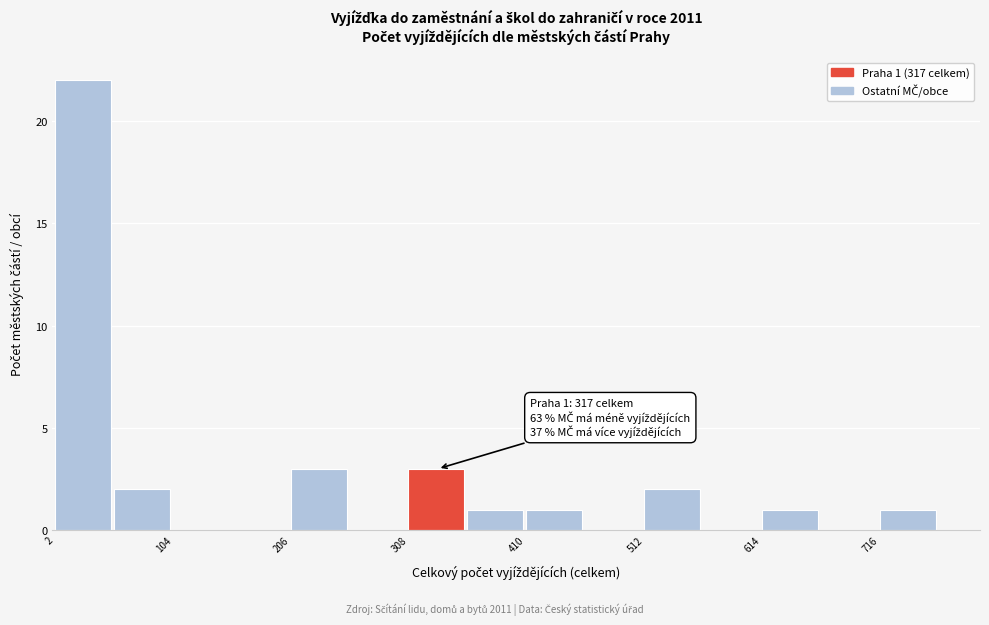

Around what value on the x-axis is the tallest bar? Give the approximate position of its centre, as read against the axis.

20